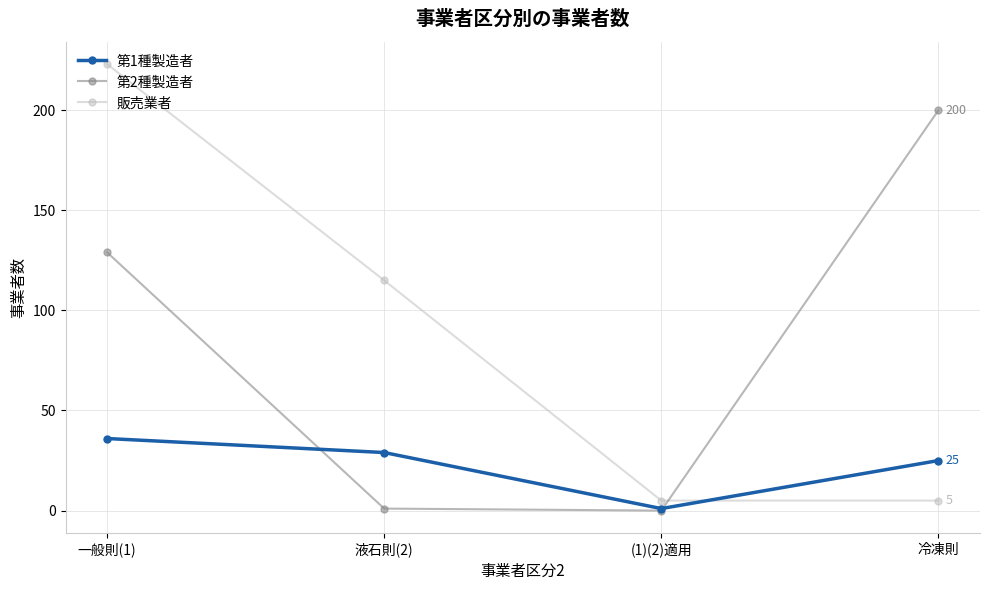

Which series ends up on top after the final intersection of 第1種製造者 and 販売業者?

第1種製造者